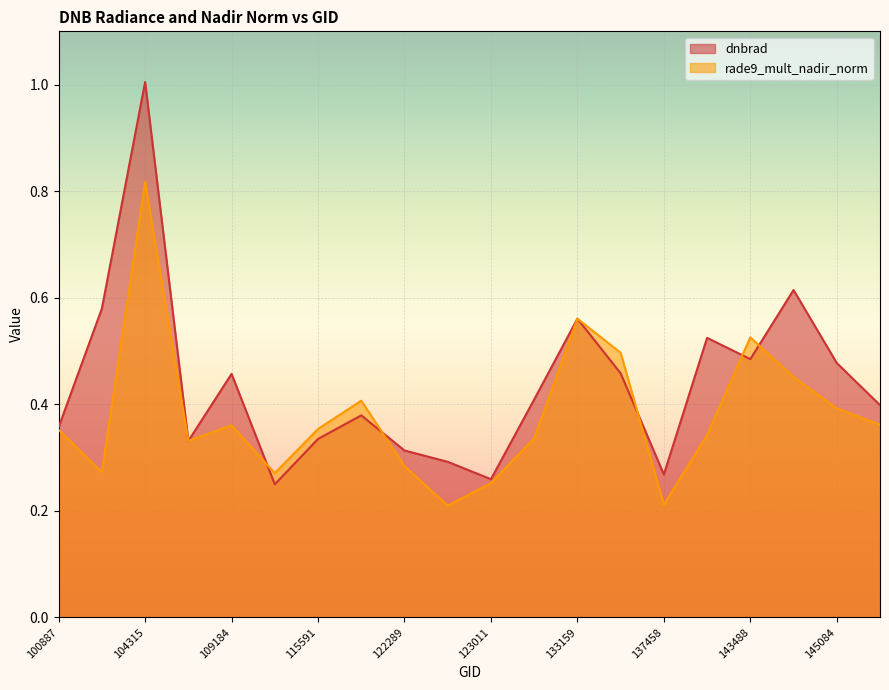

At which category does rade9_mult_nadir_norm reach its first local peak?

104315